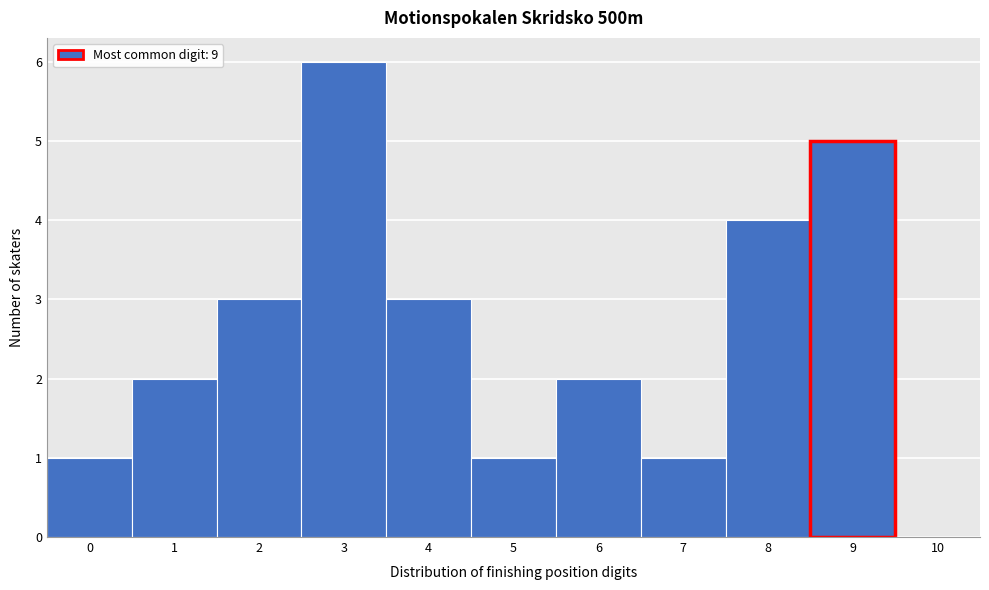

Reading left to right, list every bar in this chart as the range it spans on the x-axis followed by its height. The values are not printed on the chart, so give them approximately, as read against the axis.

-0.5 to 0.5: 1
0.5 to 1.5: 2
1.5 to 2.5: 3
2.5 to 3.5: 6
3.5 to 4.5: 3
4.5 to 5.5: 1
5.5 to 6.5: 2
6.5 to 7.5: 1
7.5 to 8.5: 4
8.5 to 9.5: 5
9.5 to 10.5: 0